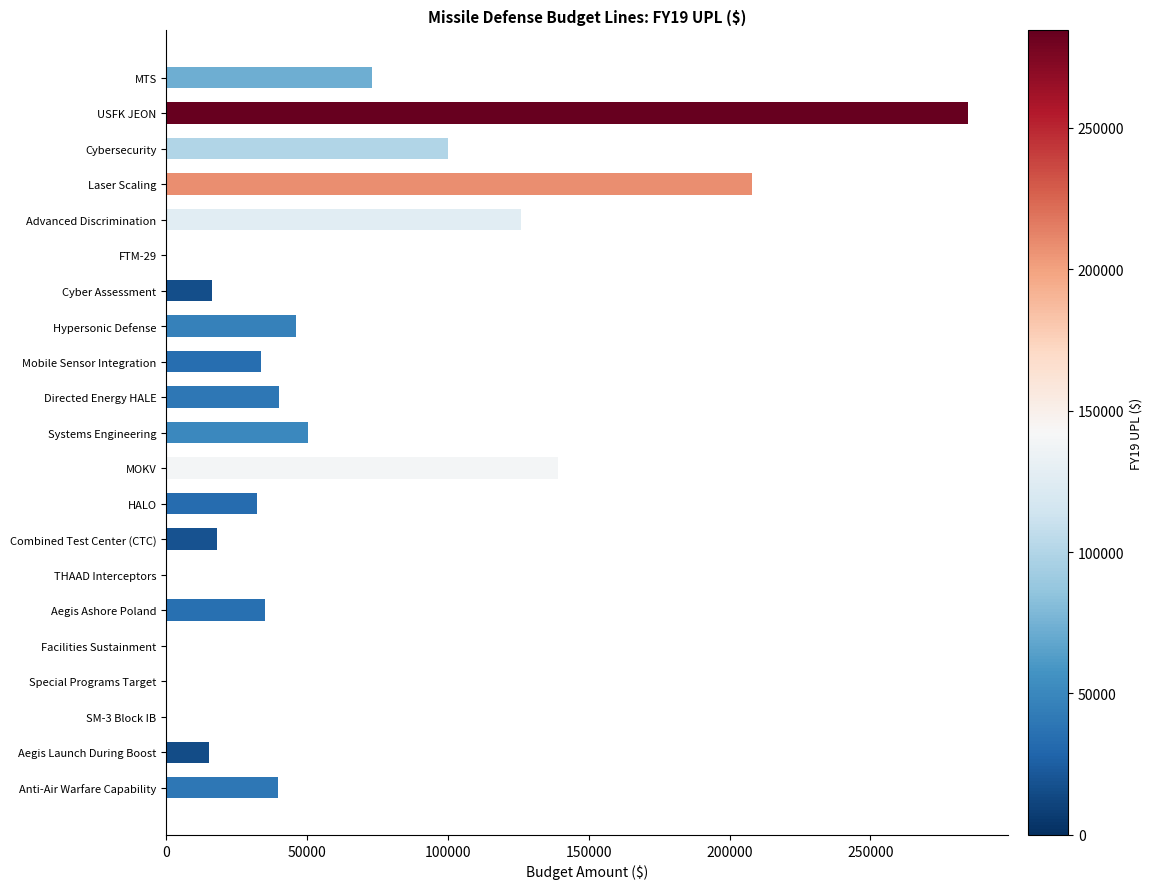

What is the sum of the values at Directed Energy HALE and Anti-Air Warfare Capability?

79800